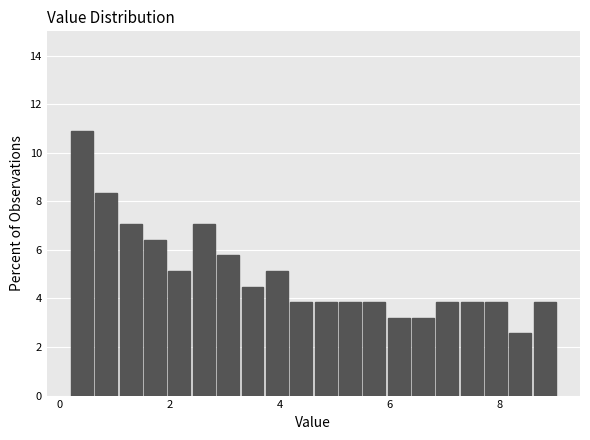

Read against the x-axis, roughly where is the centre of the tallest bar?

0.4